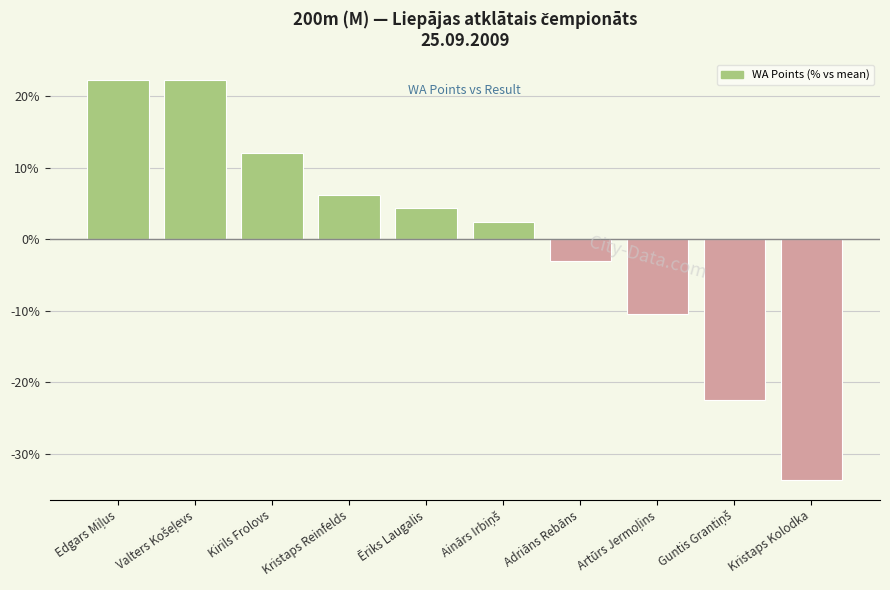

Reading right to left, transcribe all the data shown in this chart.

-33.6	-22.5	-10.4	-3.1	2.4	4.3	6.2	12.1	22.3	22.3